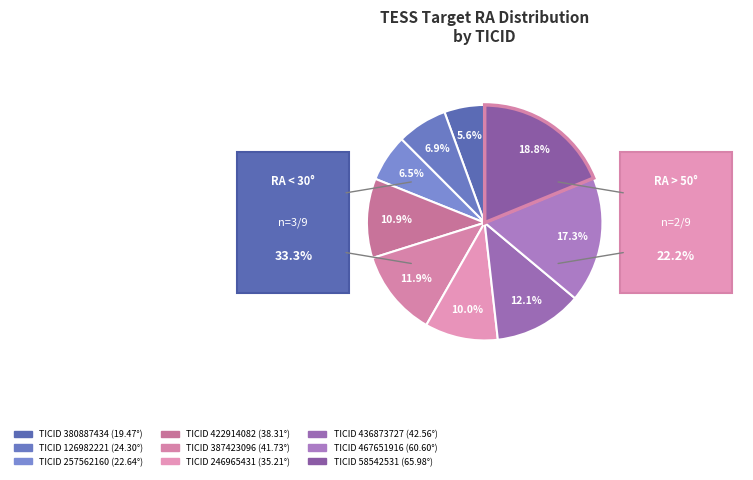

How many slices are in this pie chart?

9